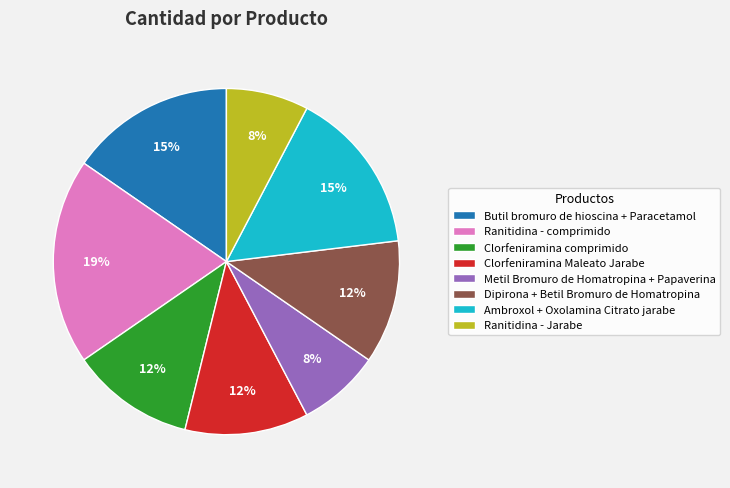

Between Ranitidina - comprimido and Clorfeniramina Maleato Jarabe, which is larger?

Ranitidina - comprimido